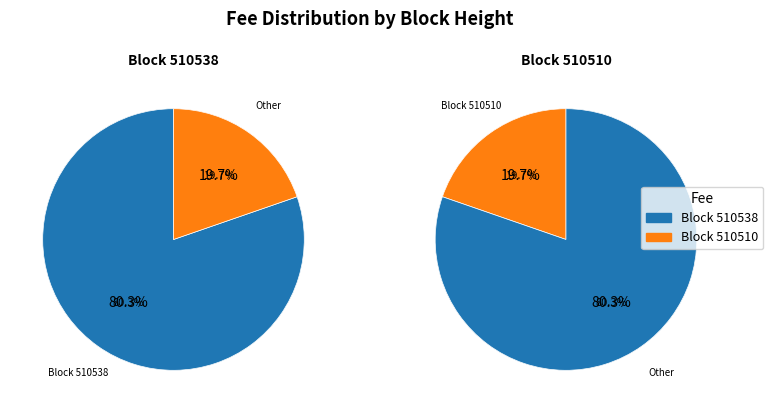

How many slices are in this pie chart?

2